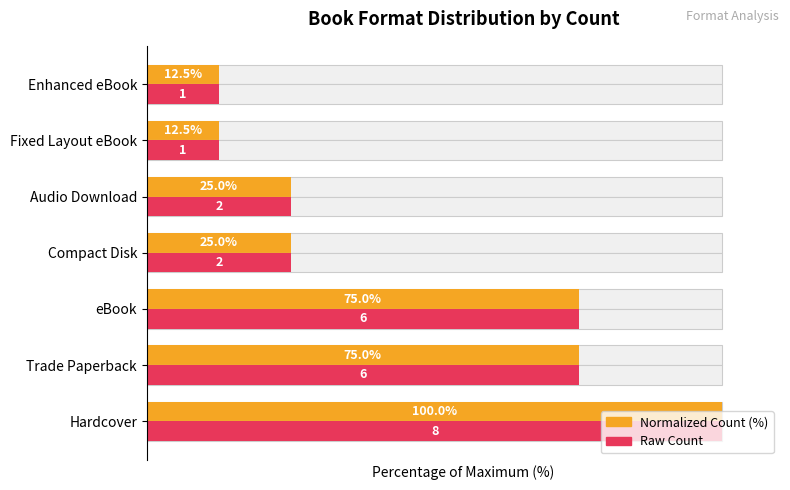

Are the bars horizontal?

Yes